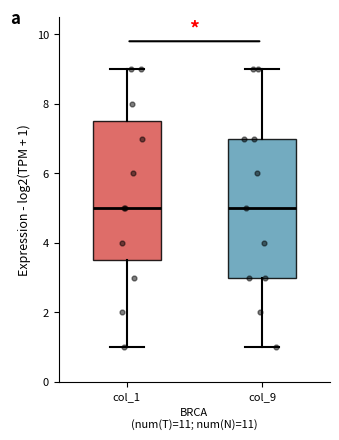

Where does the upper whisker of the box for col_9 end on the y-axis? The values are not printed on the chart, so give them approximately, as read against the axis.

9.0